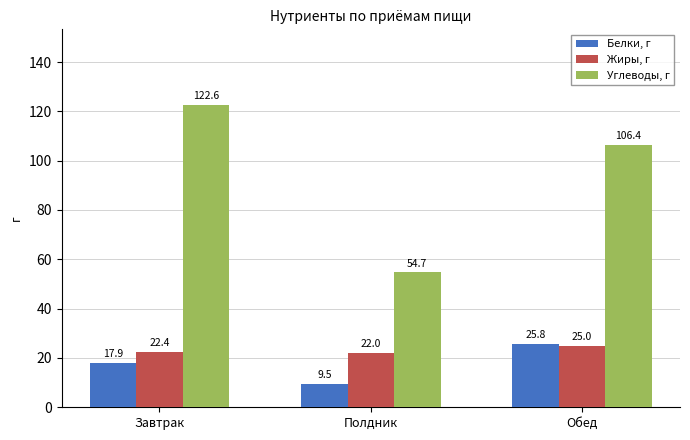

At which category is the sum across all series the highest?

Завтрак